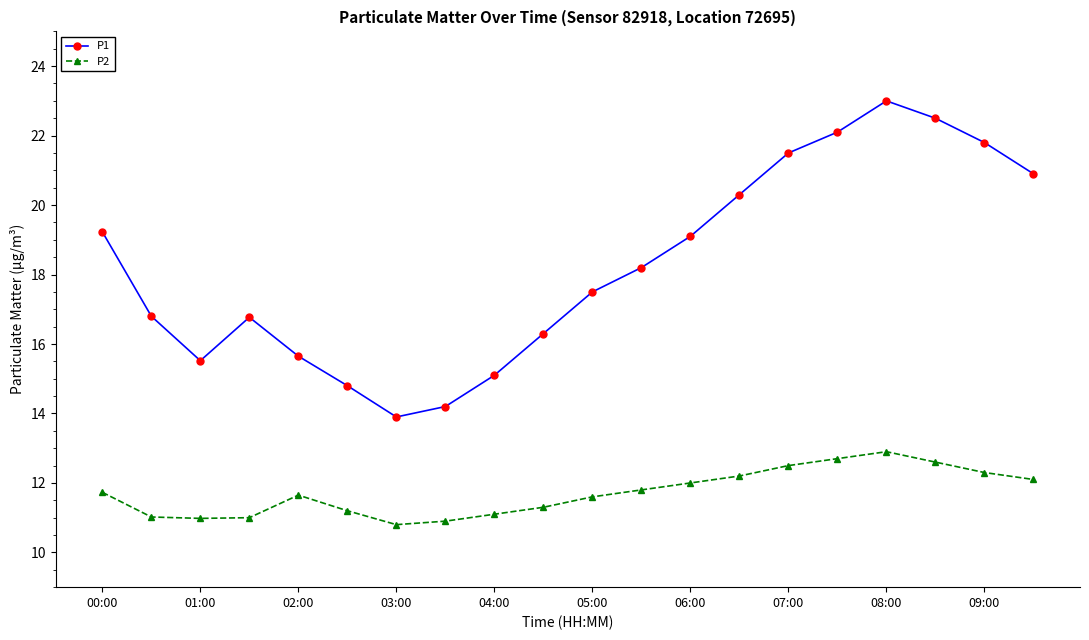

How many categories are shown in the chart?

20